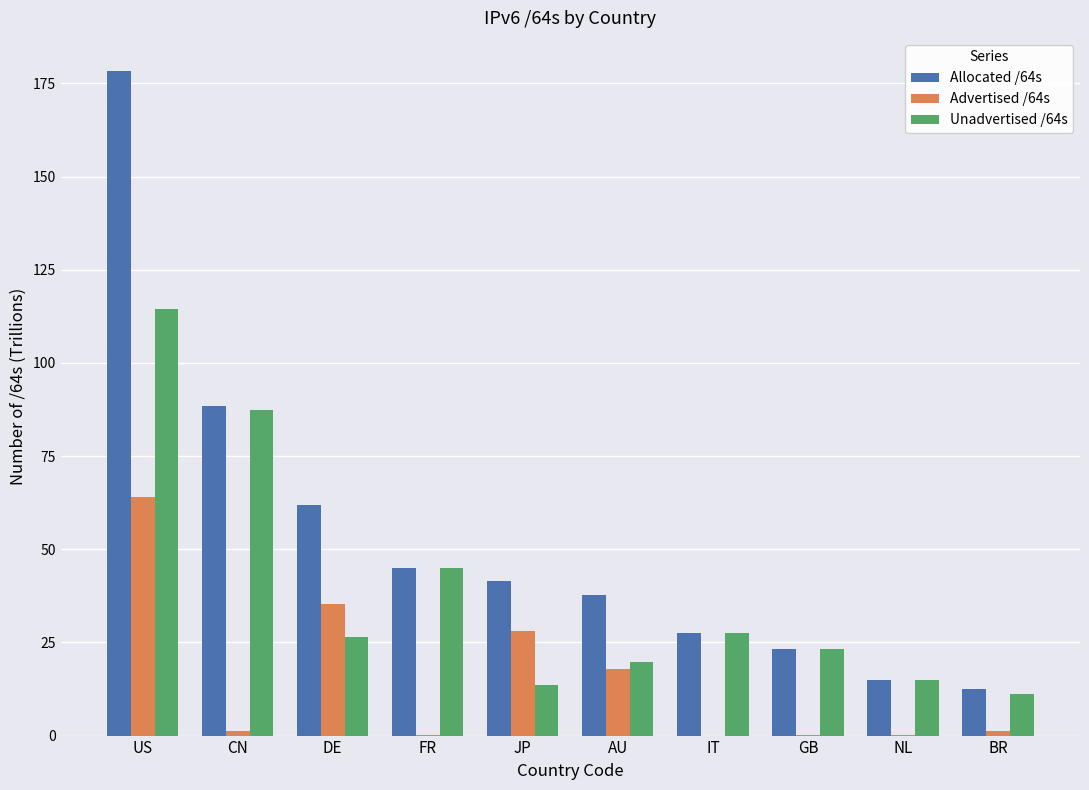

What are all the series names shown in the legend?

Allocated /64s, Advertised /64s, Unadvertised /64s